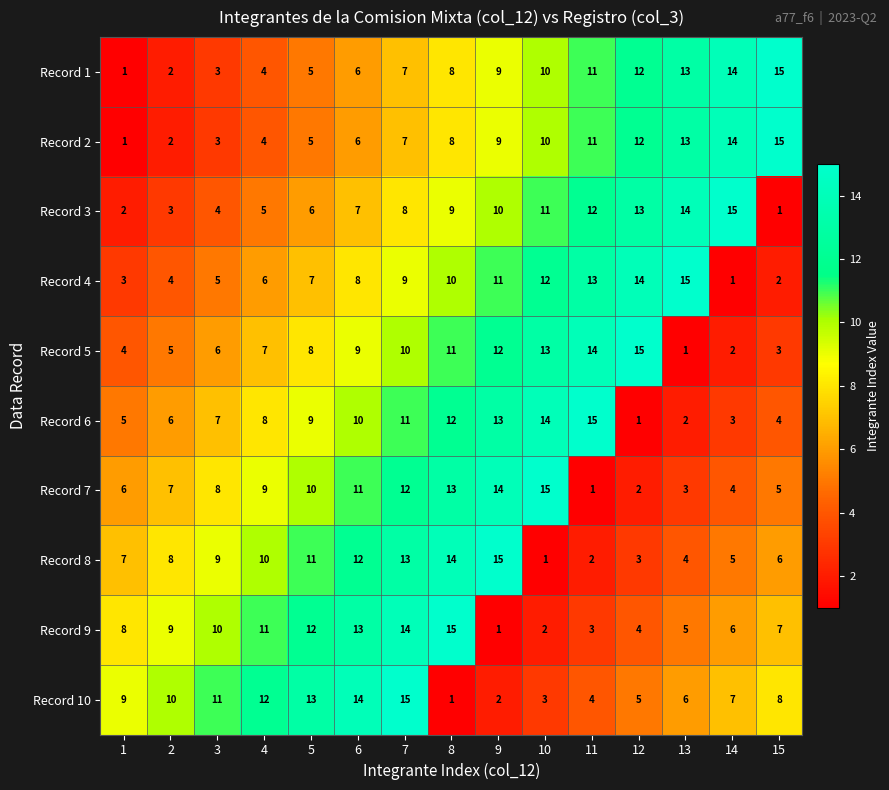

What is the difference between the maximum and minimum values in the Record 8 series?

14